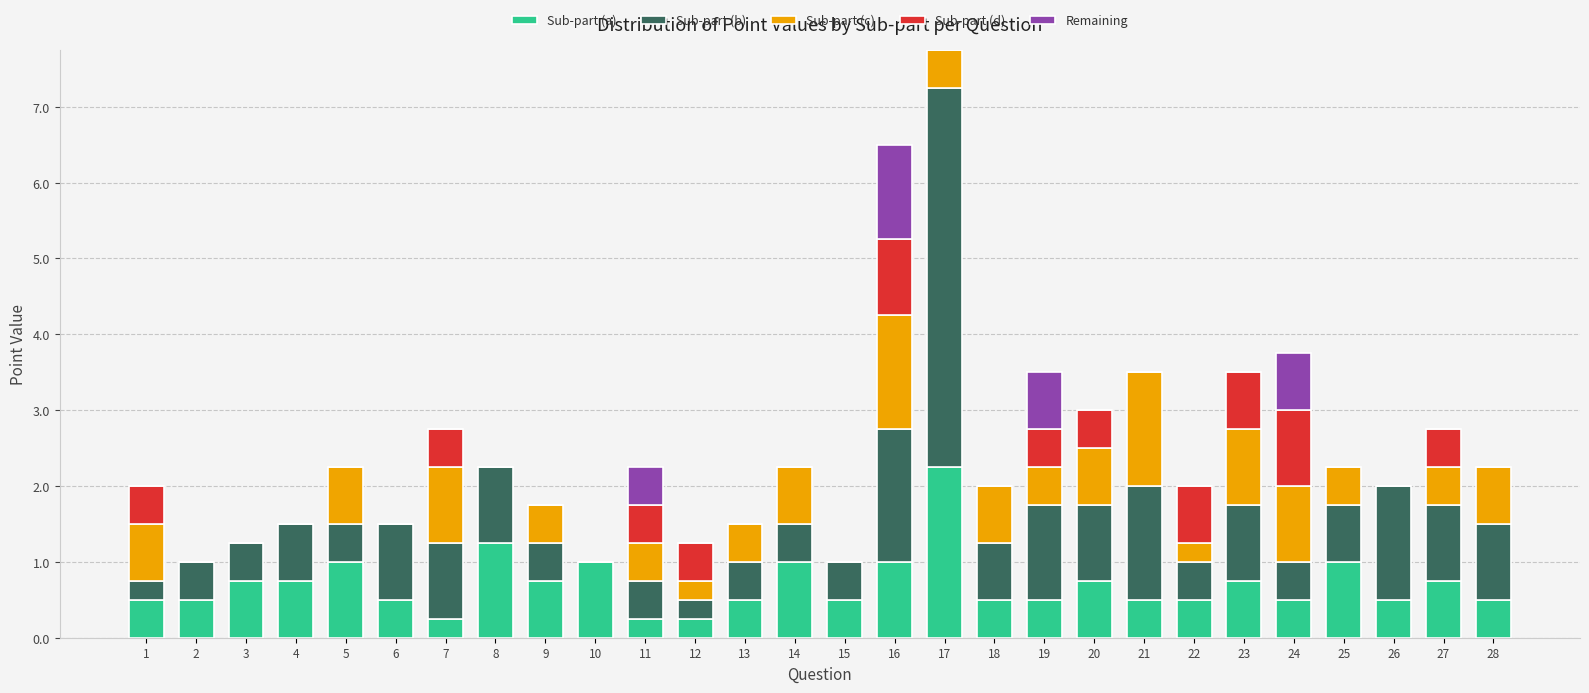

The Sub-part (a) series shows 0.8 at 23. True or false?

True